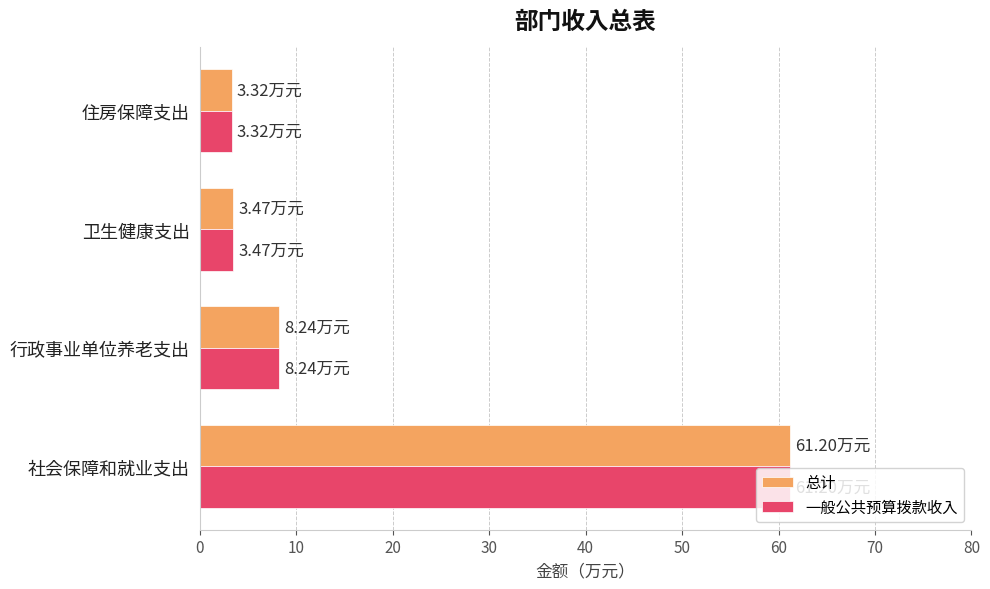

What are all the series names shown in the legend?

总计, 一般公共预算拨款收入